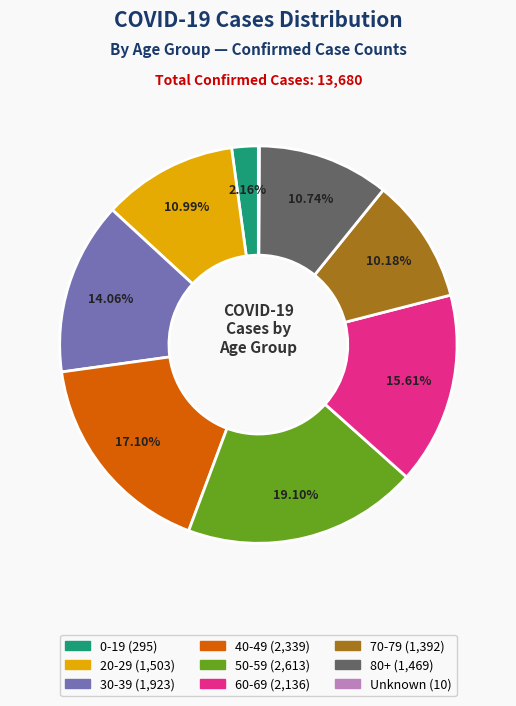

Does any single category account for the majority?

No